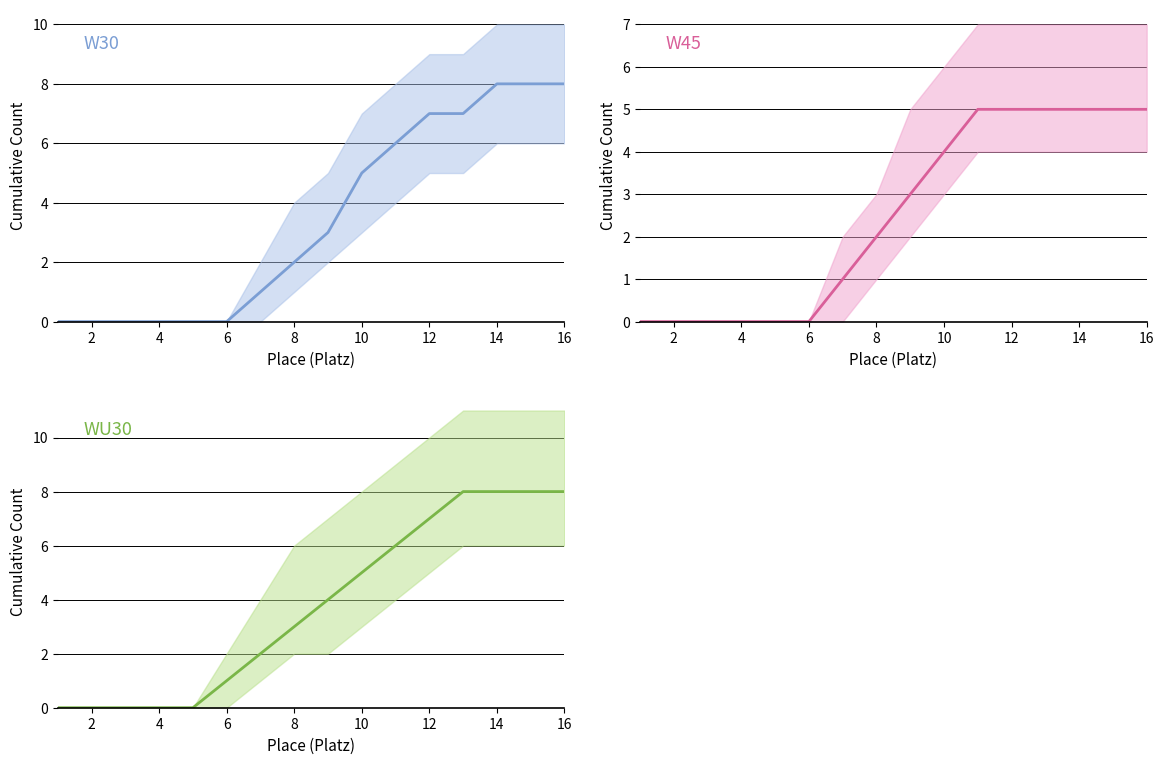

How many values in WU30 are above zero?

11